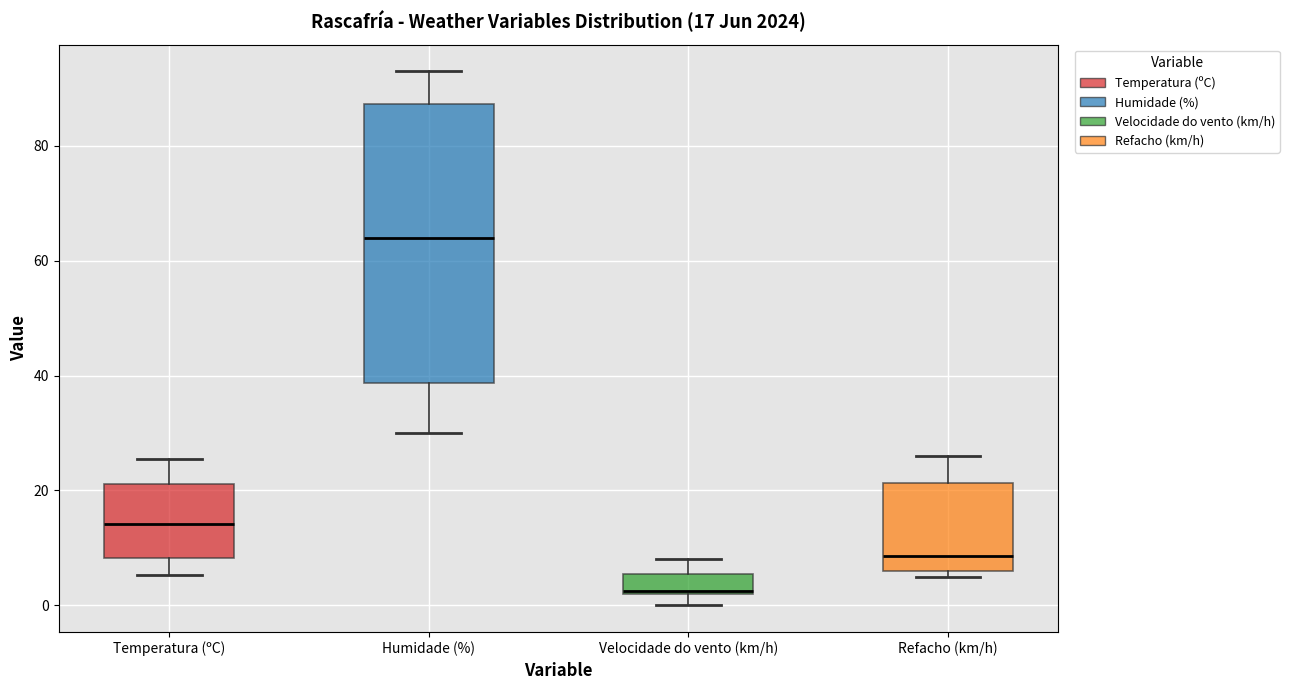

Which box has the lowest median line?

Velocidade do vento (km/h)